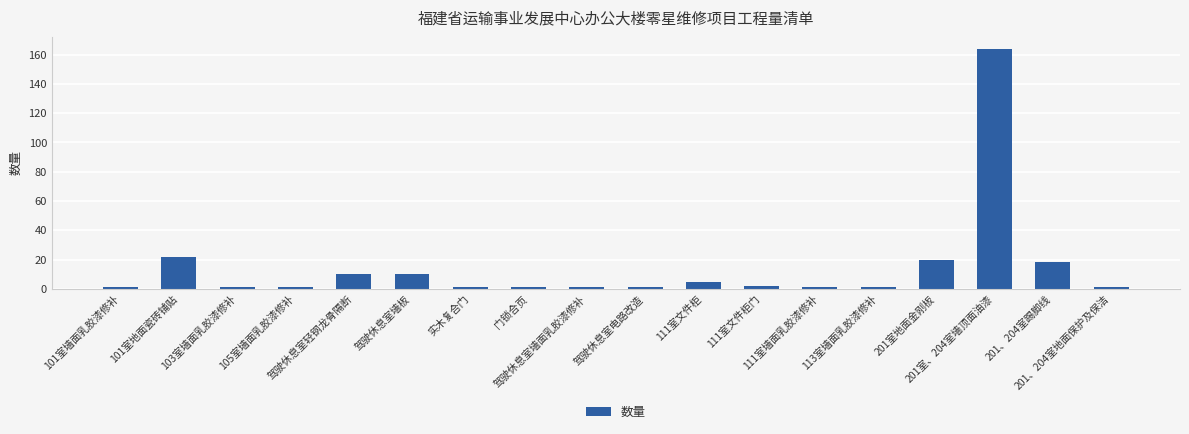

Count the number of categories in the chart.

18